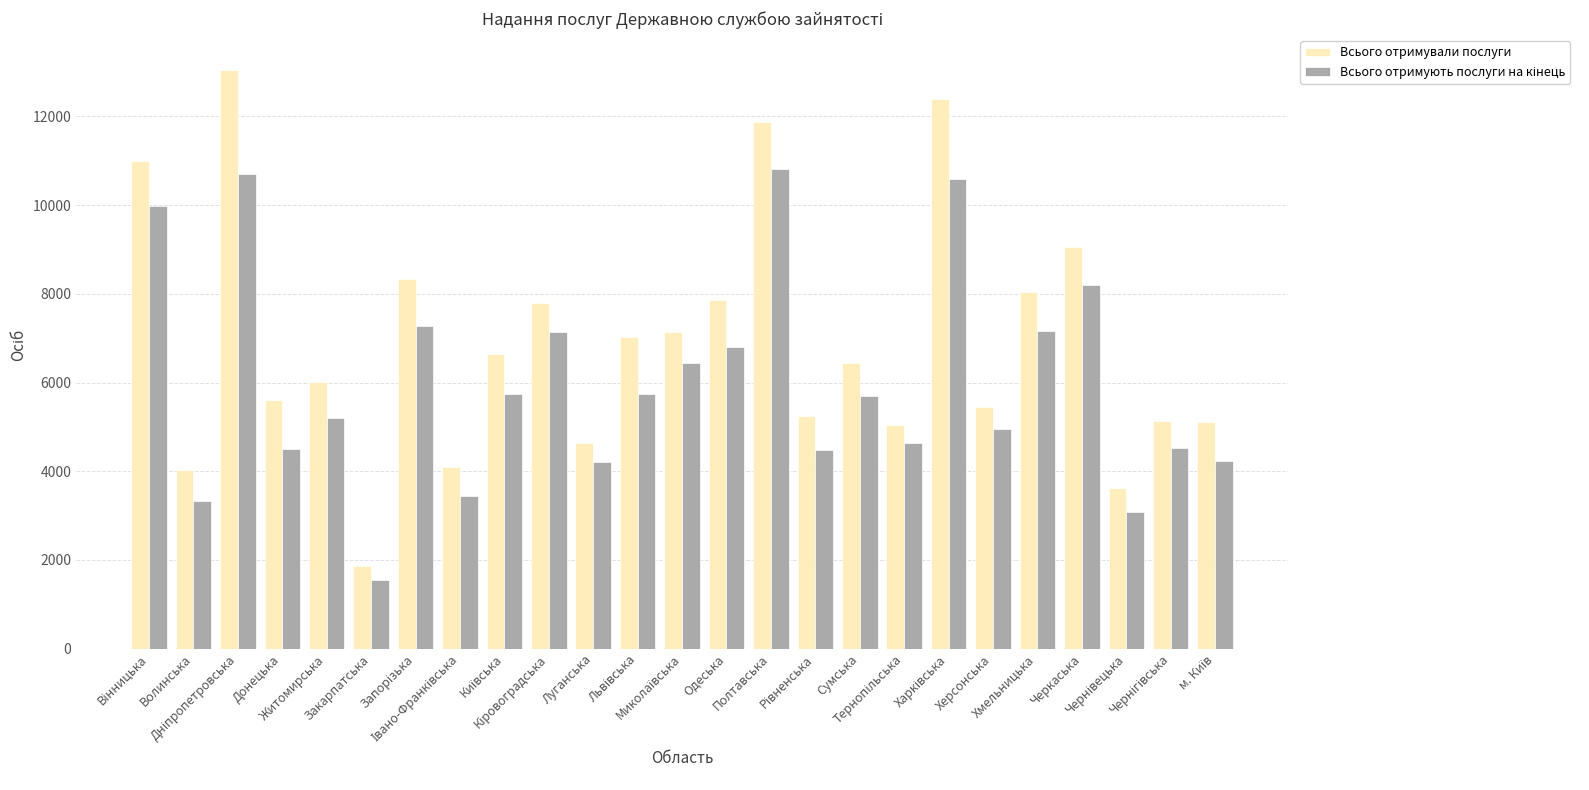

At how many categories does at least one series exceed 6205?

13